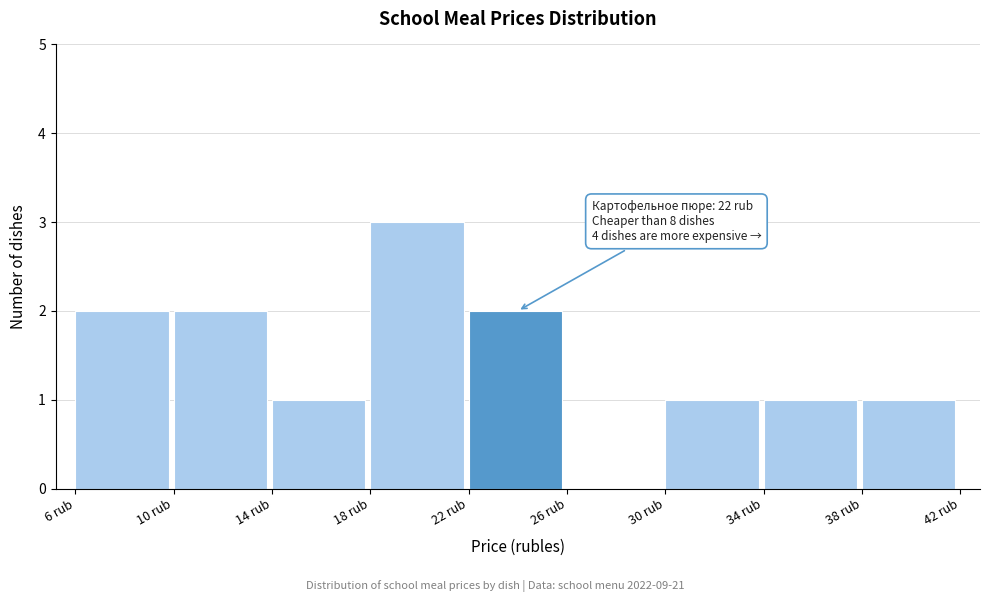

Over which range of the x-axis is the bar tallest?

18 to 22